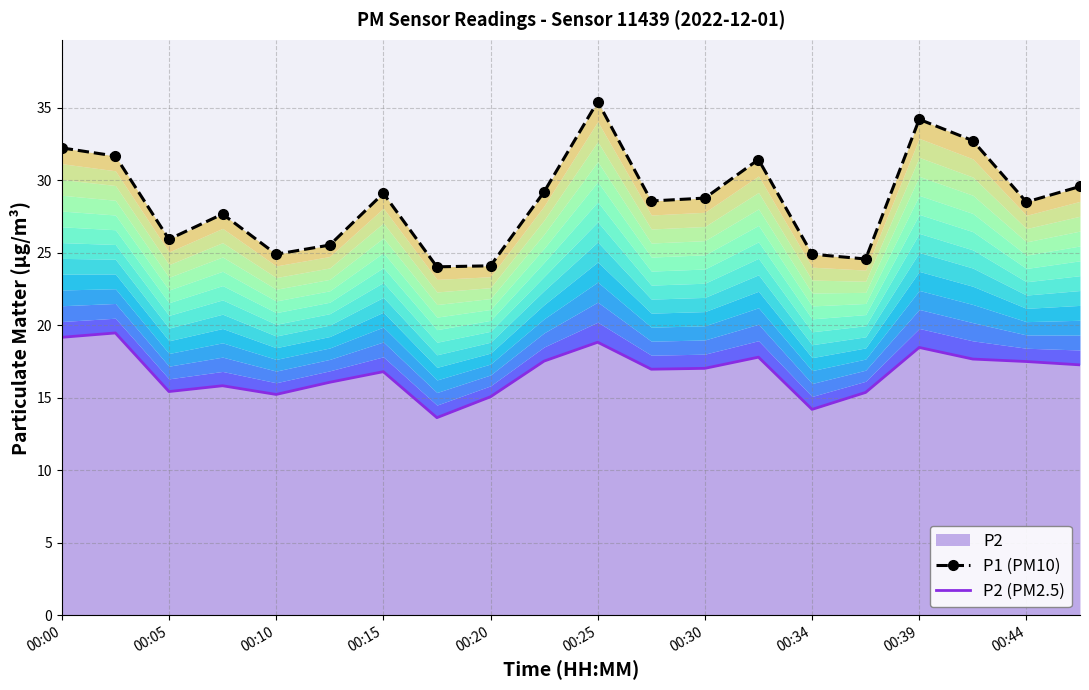

Which series has the largest total across all categories?

P1 (PM10)